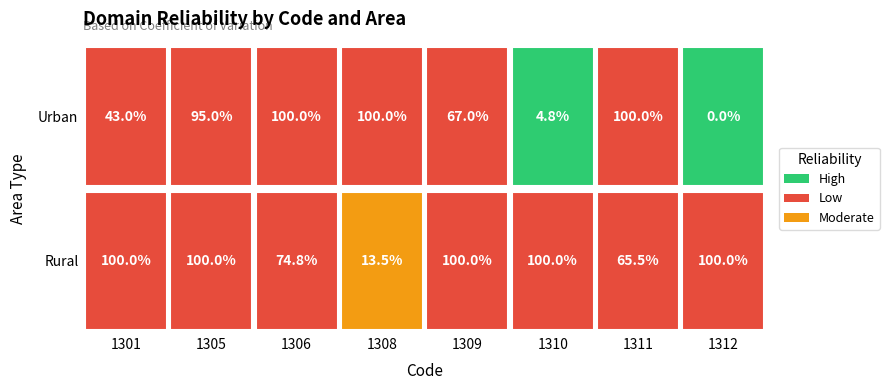

Rank the series by their maximum value, from lowest to highest.

Rural, Urban